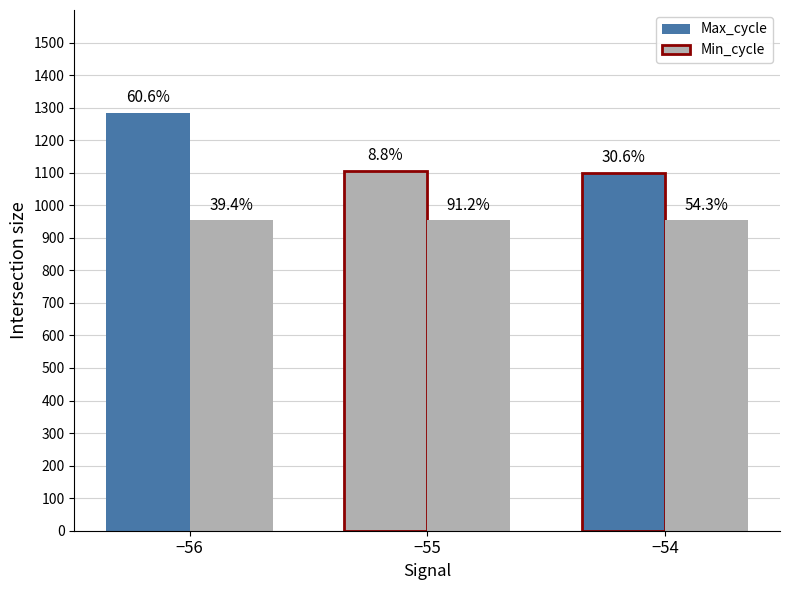

How many bars are there in each group?

2